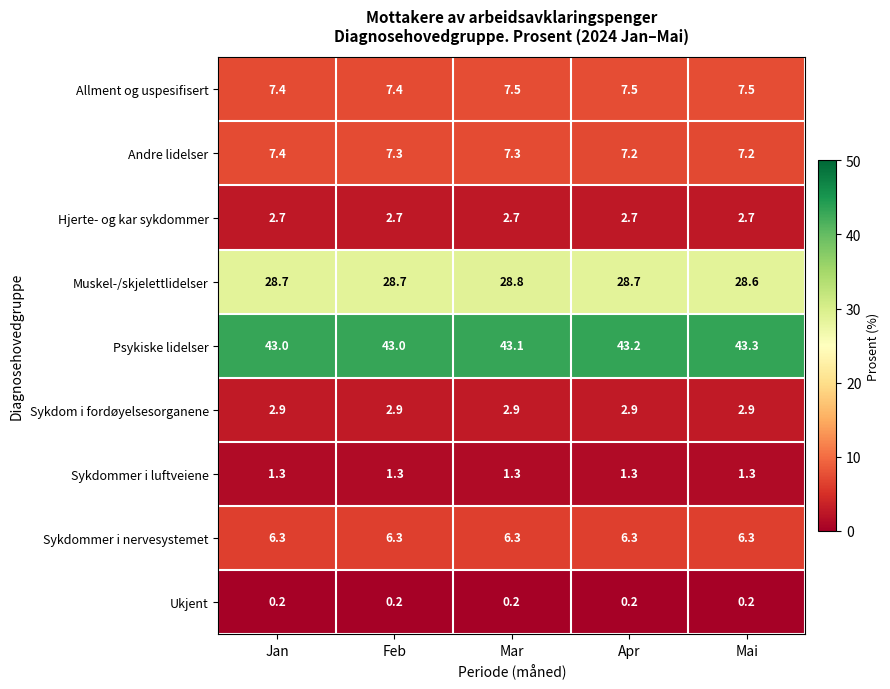

Read the Muskel-/skjelettlidelser value at Feb.

28.7